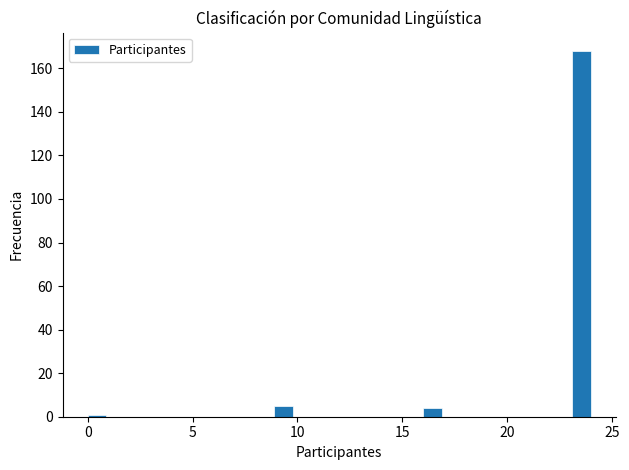

Read against the x-axis, roughly where is the centre of the tallest bar?

23.5